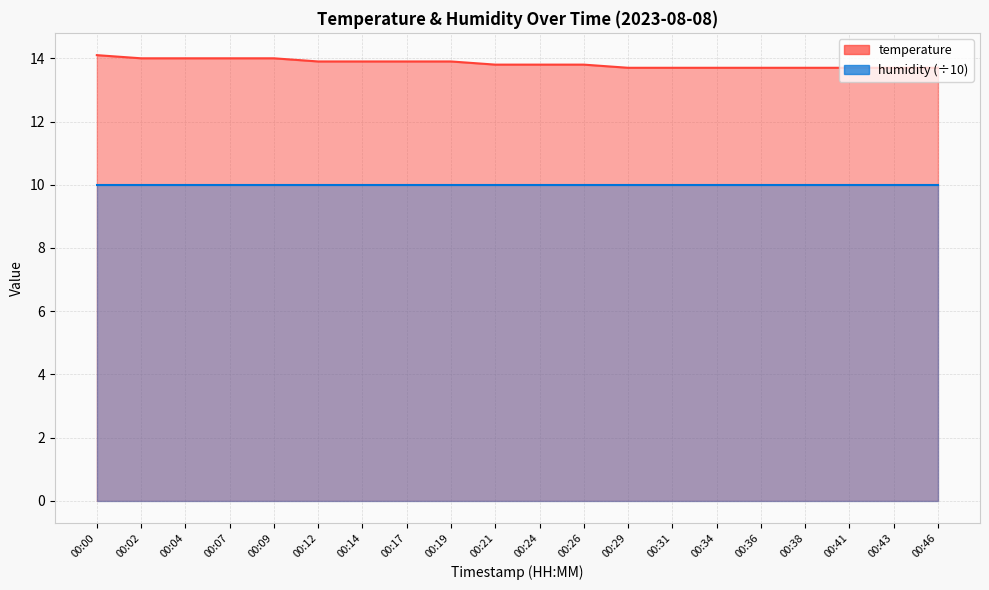

What is the greatest value displayed?

14.1